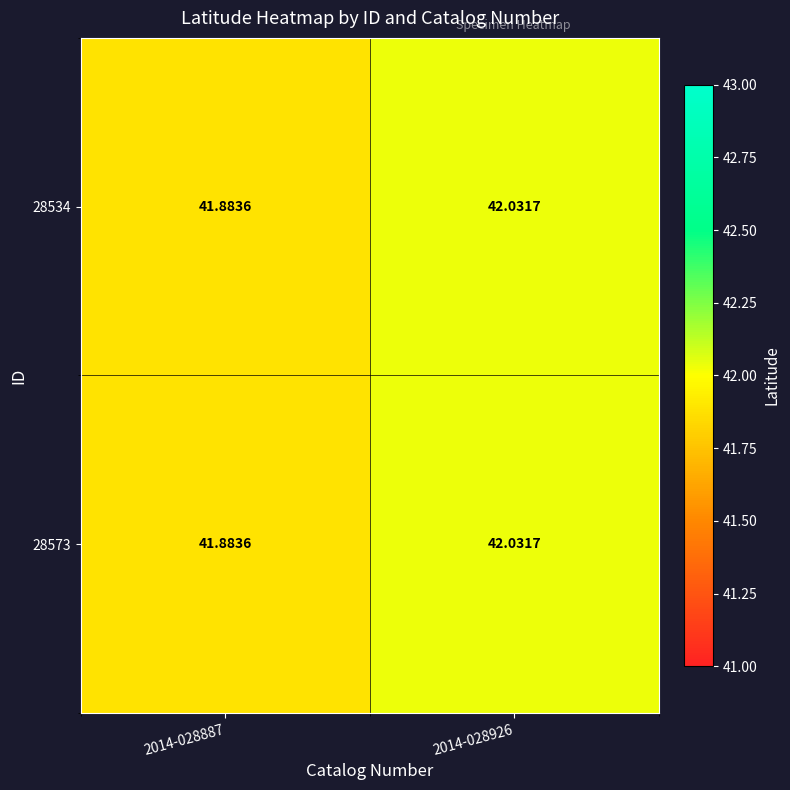

At which category is the sum across all series the highest?

2014-028926